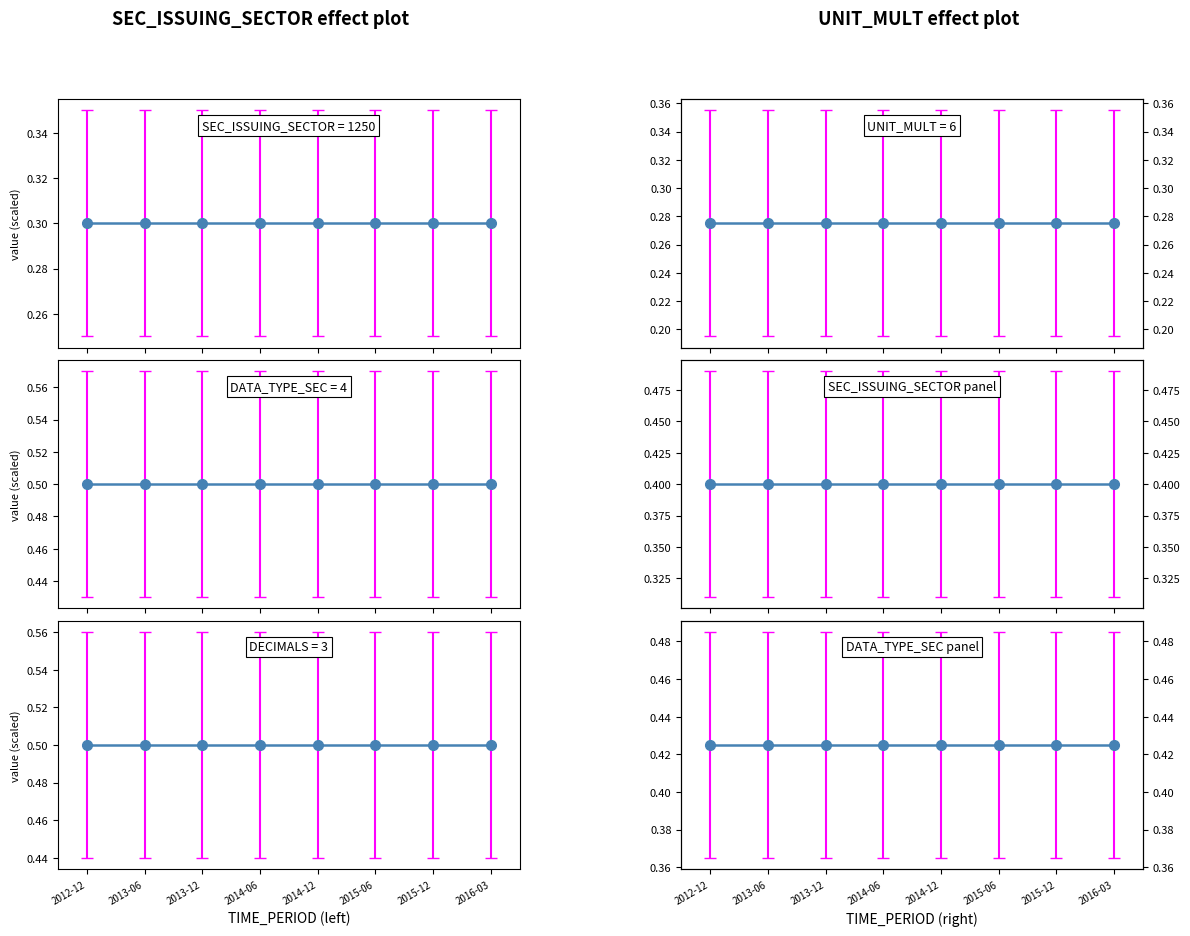

True or false: SEC_ISSUING_SECTOR panel and DATA_TYPE_SEC panel intersect in this chart.

False